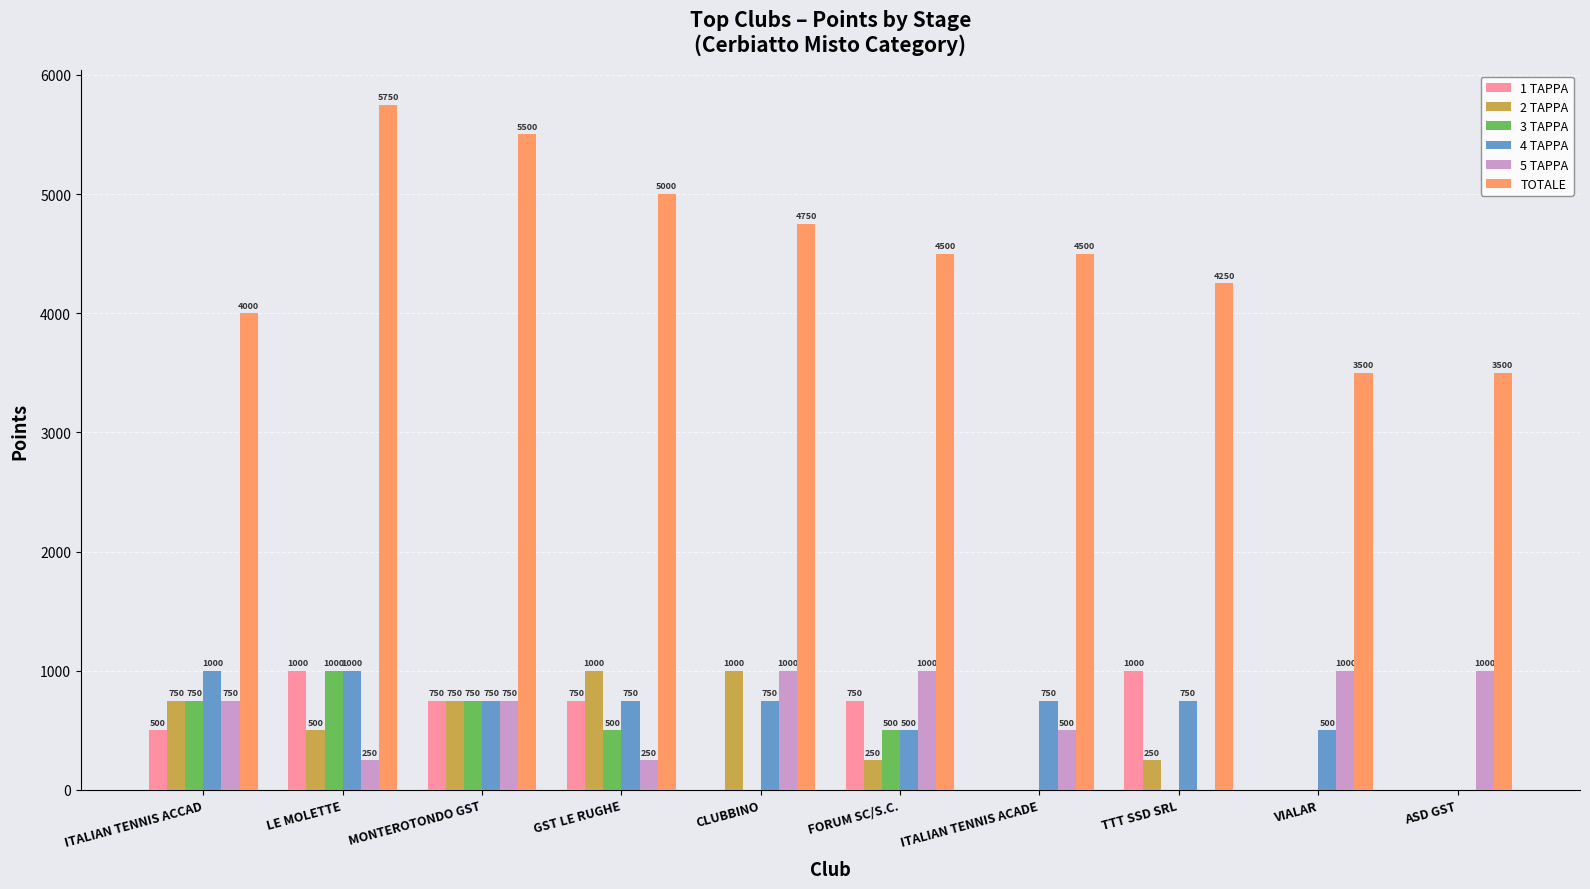

Reading left to right, extract all data points from this chart.

1 TAPPA: ITALIAN TENNIS ACCAD=500	LE MOLETTE=1000	MONTEROTONDO GST=750	GST LE RUGHE=750	CLUBBINO=0	FORUM SC/S.C.=750	ITALIAN TENNIS ACADE=0	TTT SSD SRL=1000	VIALAR=0	ASD GST=0
2 TAPPA: ITALIAN TENNIS ACCAD=750	LE MOLETTE=500	MONTEROTONDO GST=750	GST LE RUGHE=1000	CLUBBINO=1000	FORUM SC/S.C.=250	ITALIAN TENNIS ACADE=0	TTT SSD SRL=250	VIALAR=0	ASD GST=0
3 TAPPA: ITALIAN TENNIS ACCAD=750	LE MOLETTE=1000	MONTEROTONDO GST=750	GST LE RUGHE=500	CLUBBINO=0	FORUM SC/S.C.=500	ITALIAN TENNIS ACADE=0	TTT SSD SRL=0	VIALAR=0	ASD GST=0
4 TAPPA: ITALIAN TENNIS ACCAD=1000	LE MOLETTE=1000	MONTEROTONDO GST=750	GST LE RUGHE=750	CLUBBINO=750	FORUM SC/S.C.=500	ITALIAN TENNIS ACADE=750	TTT SSD SRL=750	VIALAR=500	ASD GST=0
5 TAPPA: ITALIAN TENNIS ACCAD=750	LE MOLETTE=250	MONTEROTONDO GST=750	GST LE RUGHE=250	CLUBBINO=1000	FORUM SC/S.C.=1000	ITALIAN TENNIS ACADE=500	TTT SSD SRL=0	VIALAR=1000	ASD GST=1000
TOTALE: ITALIAN TENNIS ACCAD=4000	LE MOLETTE=5750	MONTEROTONDO GST=5500	GST LE RUGHE=5000	CLUBBINO=4750	FORUM SC/S.C.=4500	ITALIAN TENNIS ACADE=4500	TTT SSD SRL=4250	VIALAR=3500	ASD GST=3500